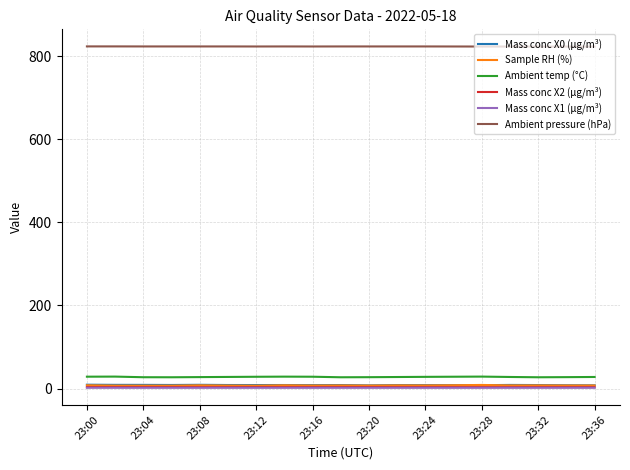

True or false: Ambient pressure (hPa) and Ambient temp (°C) intersect in this chart.

False